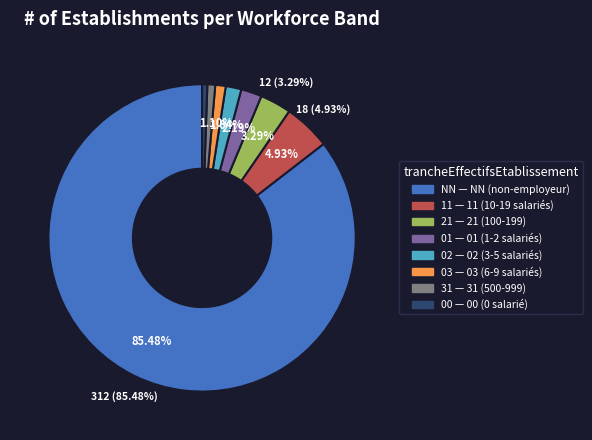

Which slice is the smallest?

00